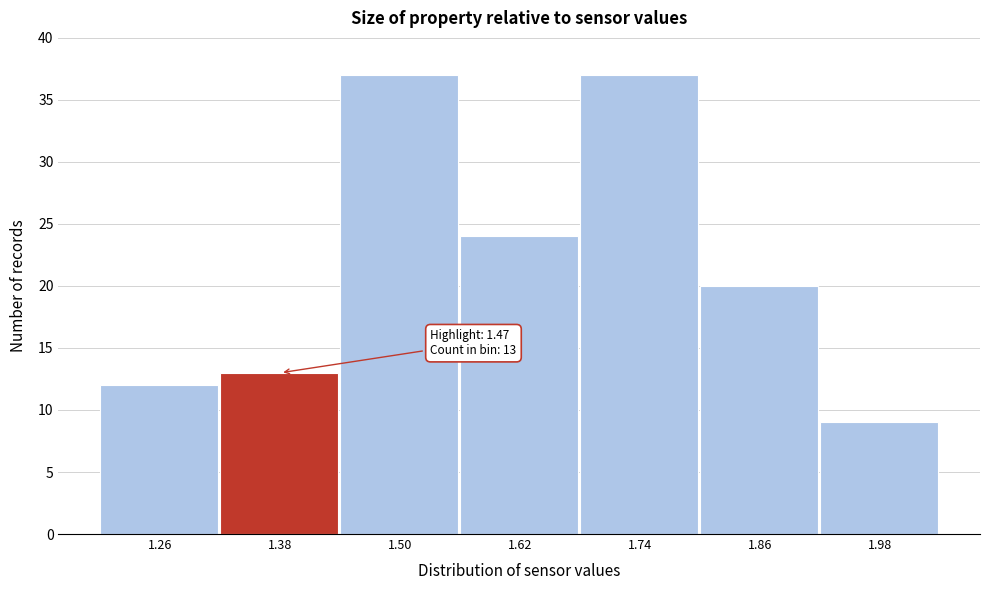

Reading left to right, extract all data points from this chart.

1.26=12	1.38=13	1.50=37	1.62=24	1.74=37	1.86=20	1.98=9